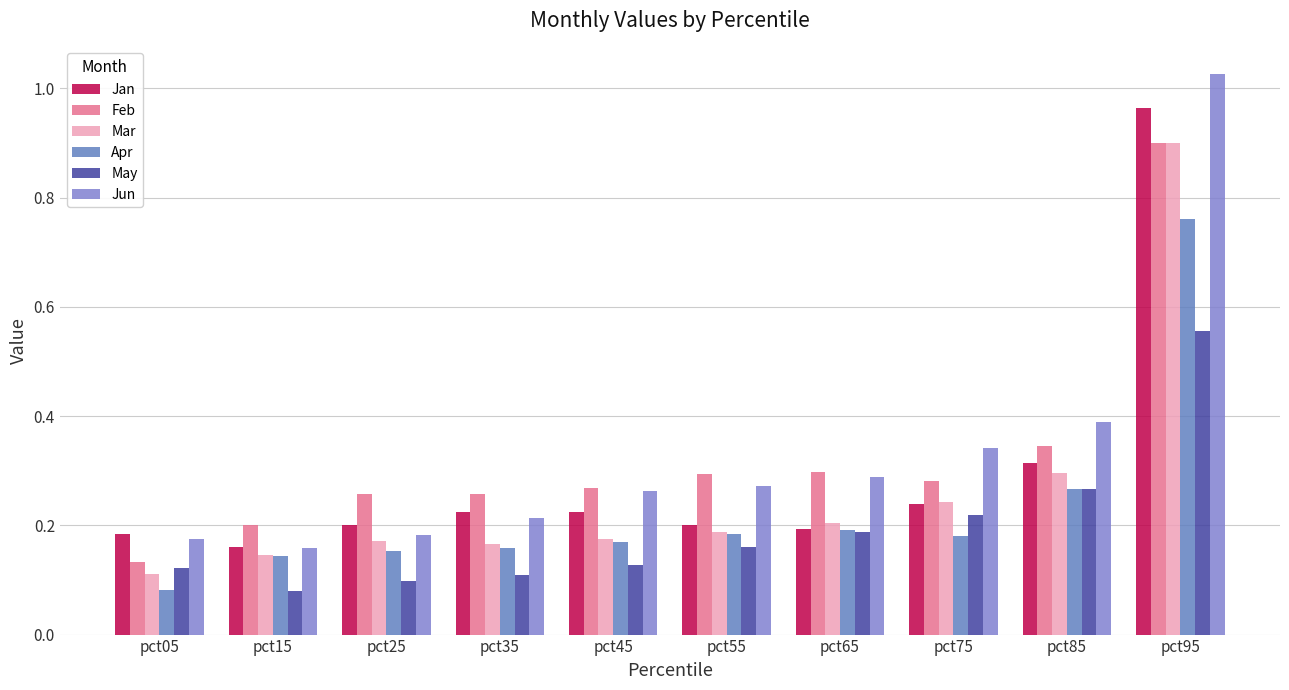

How many data points does each series have?

10